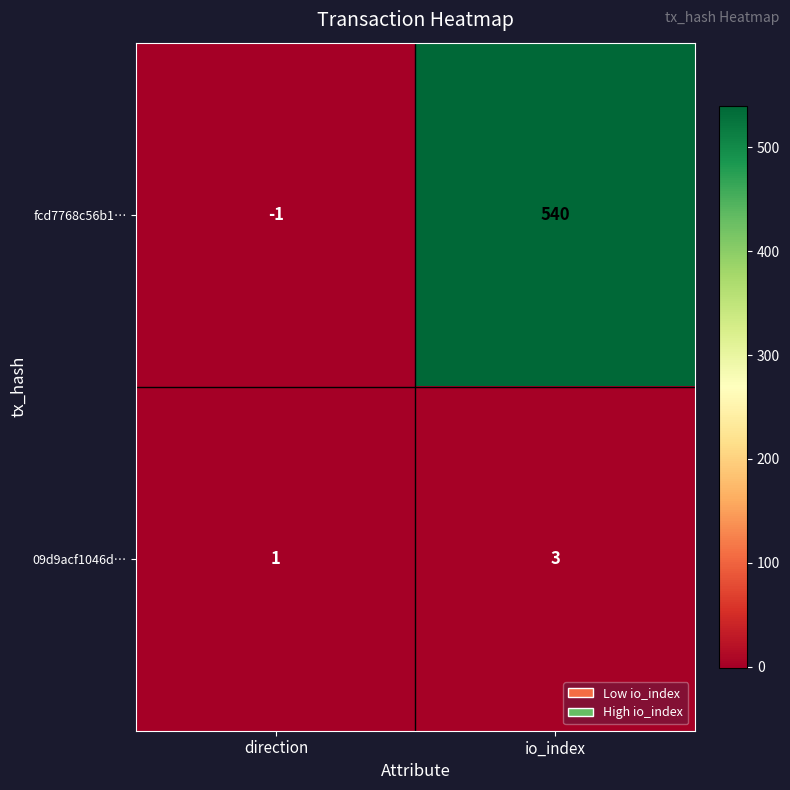

At which category does the chart reach its minimum across all series?

direction